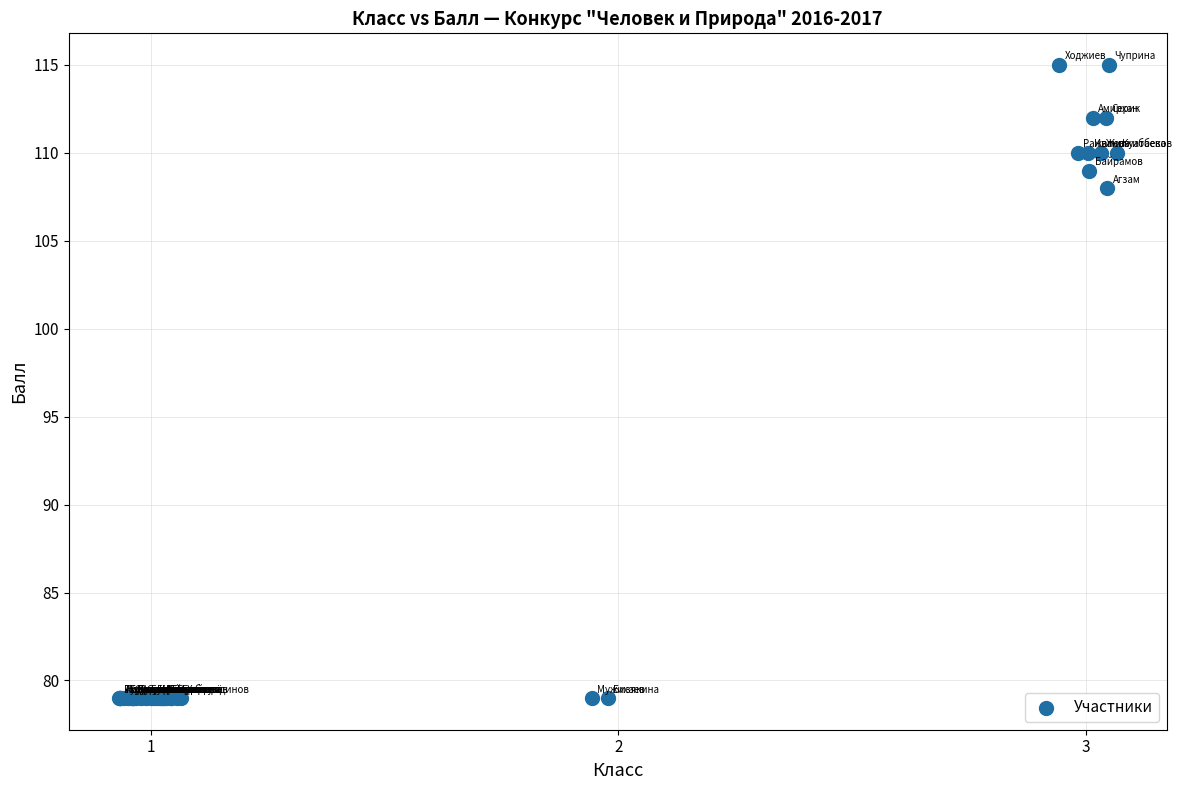

What Y value in the scatter plot is closest to 97?

108